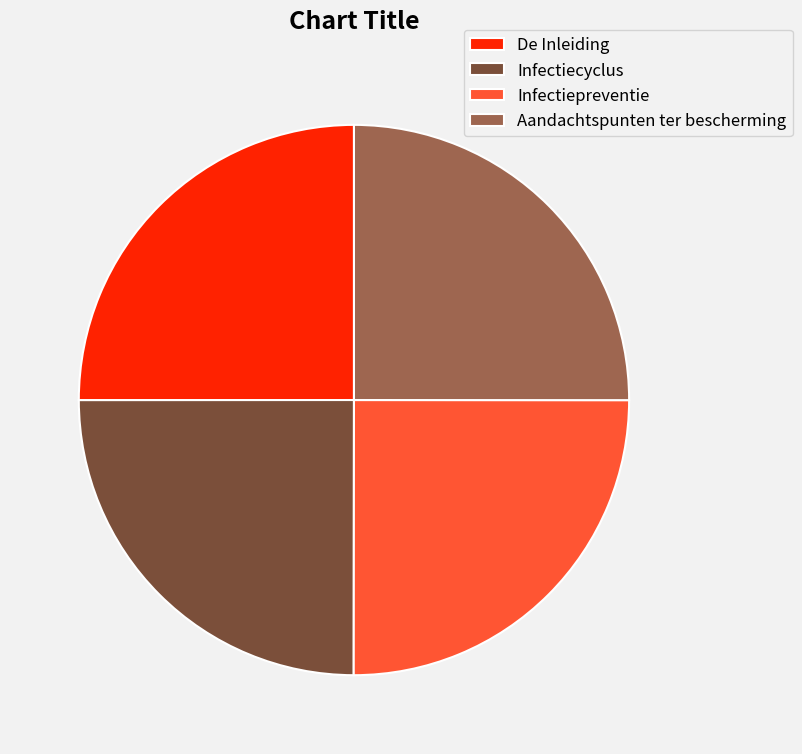

Is there any slice that represents more than half of the pie?

No